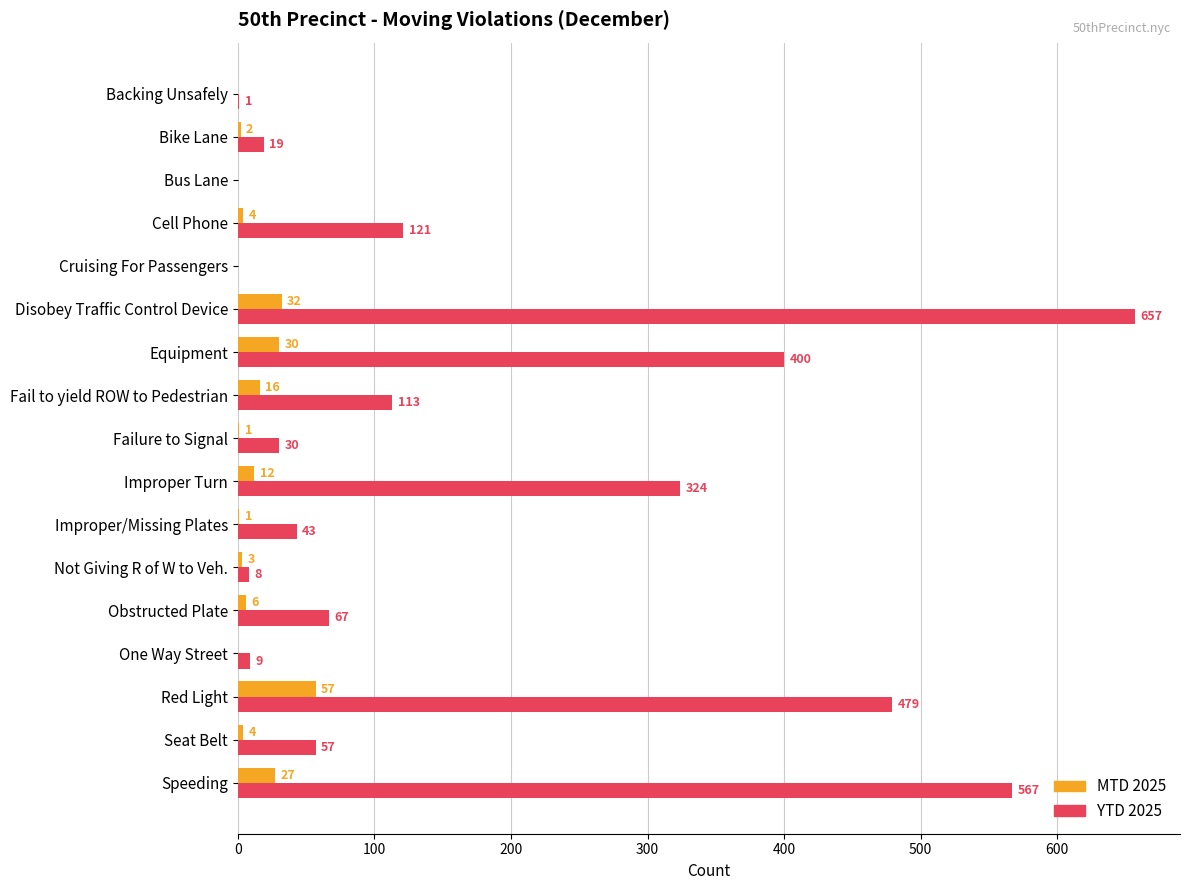

At which category is the sum across all series the highest?

Disobey Traffic Control Device